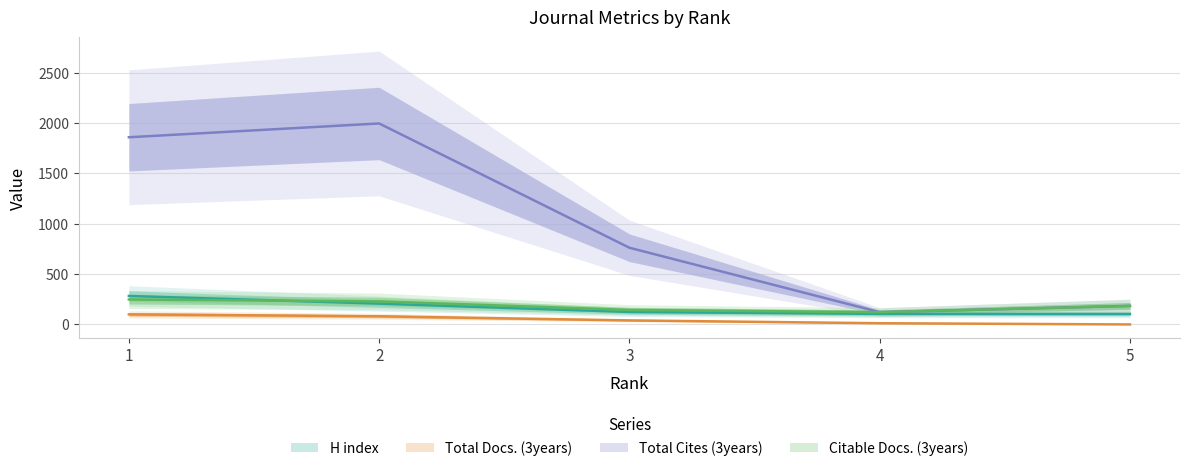

What is the difference between the second highest and second lowest values in the Total Cites (3years) series?

1676